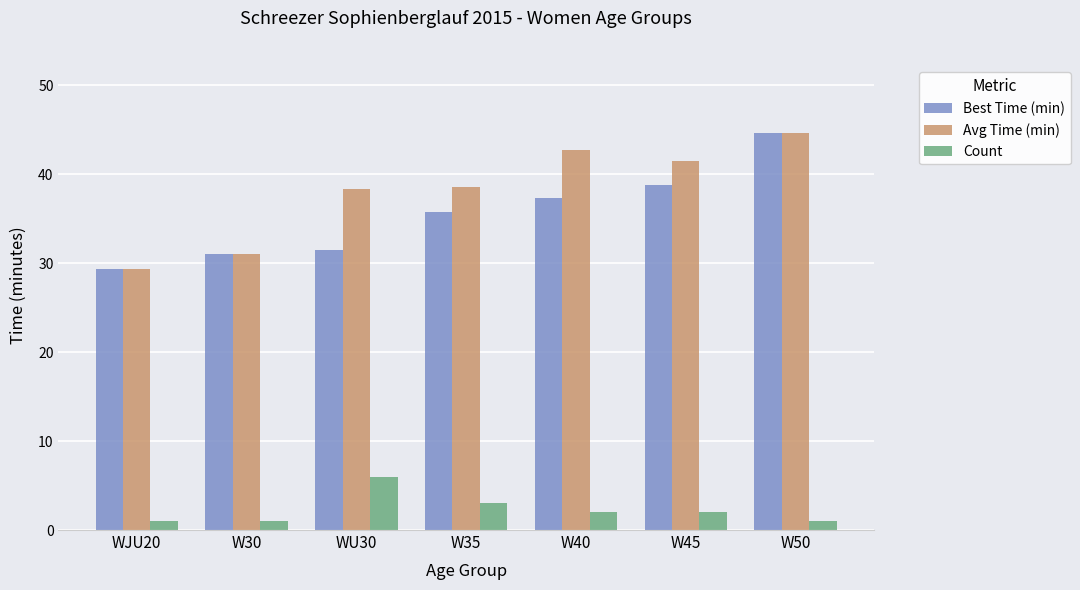

At which category is the sum across all series the highest?

W50